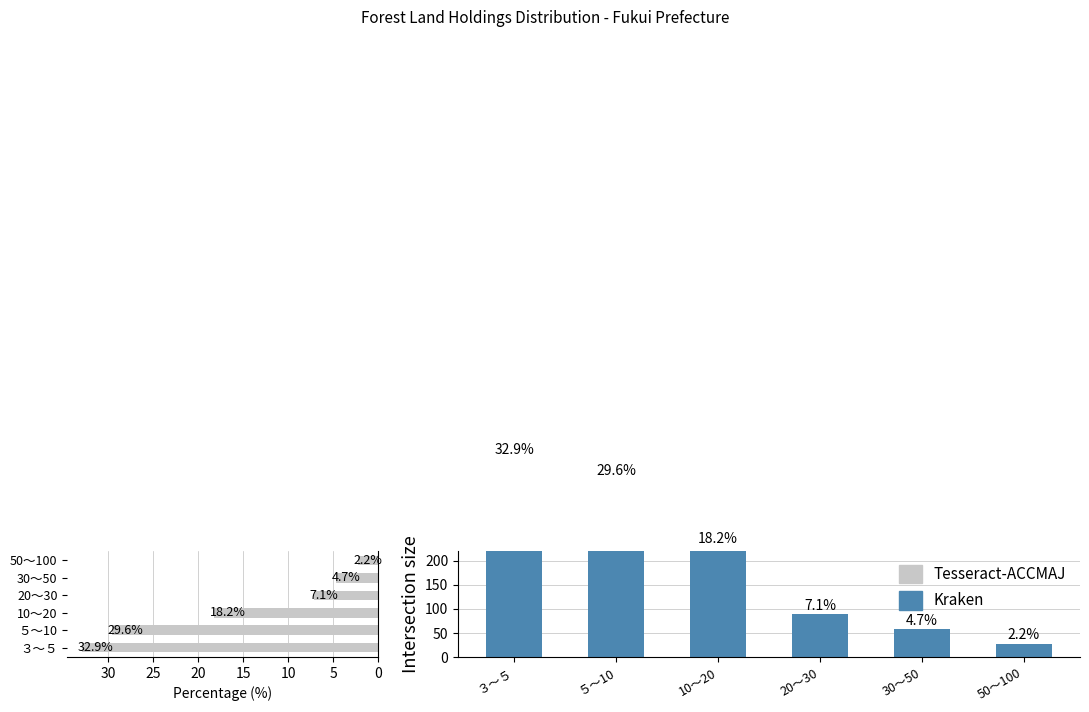

What is the minimum value shown in the chart?

2.2